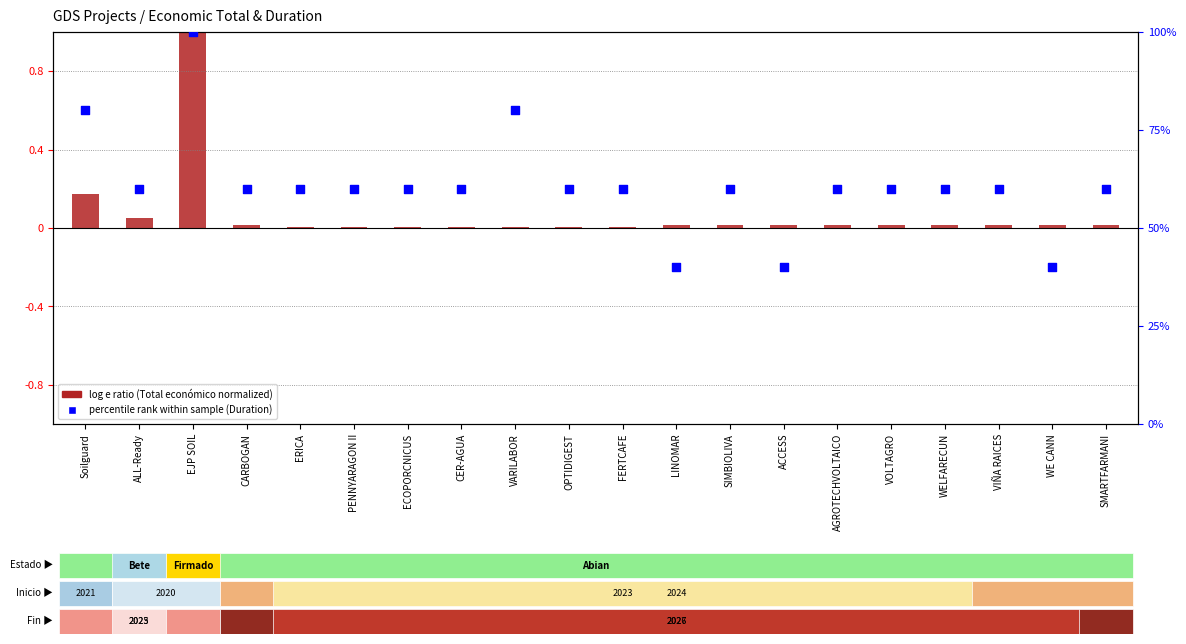

Is the value of log e ratio (Total económico normalized) at Soilguard greater than the value of percentile rank within sample (Duration) at LINOMAR?

No